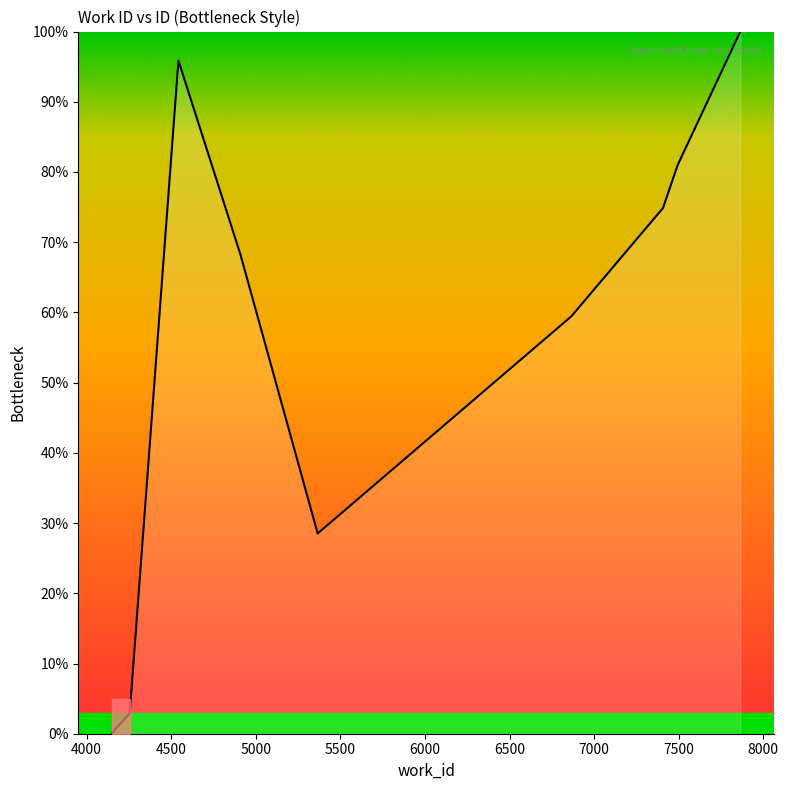

What is the greatest value displayed?

100.0